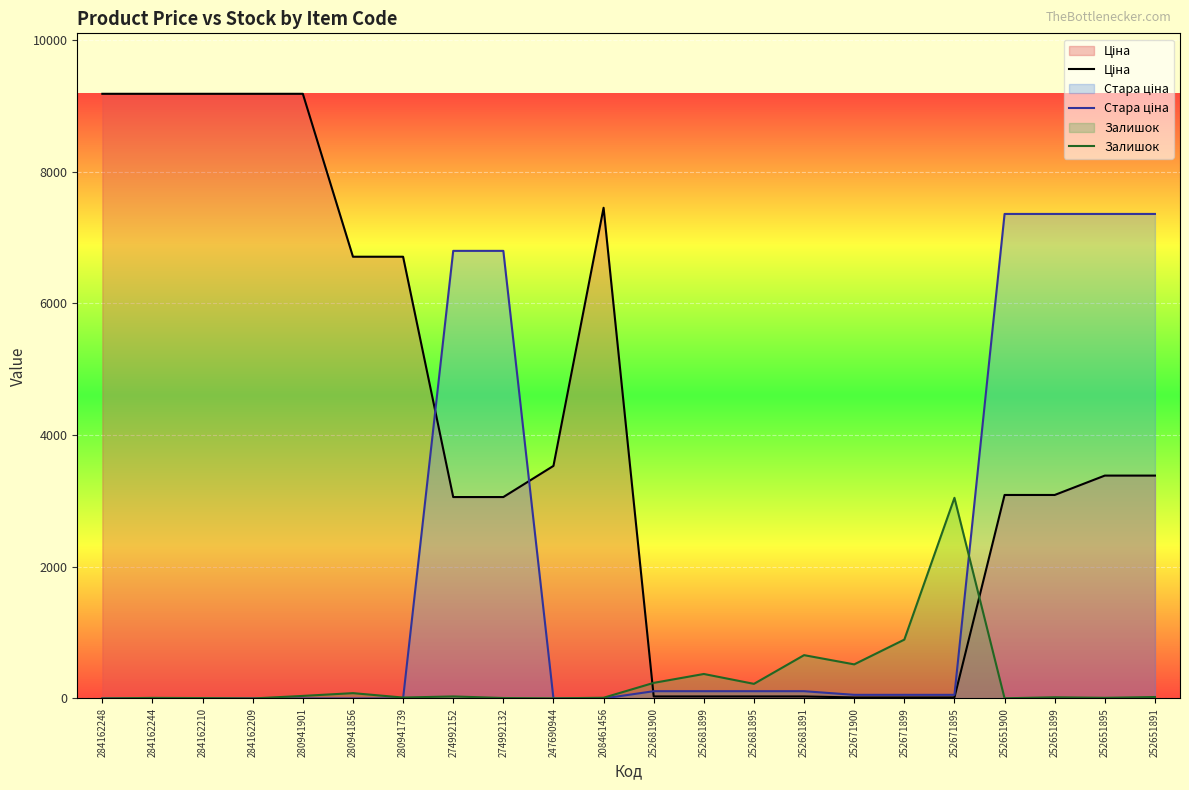

Is it true that Ціна equals 3385.7 at 252651891?

True